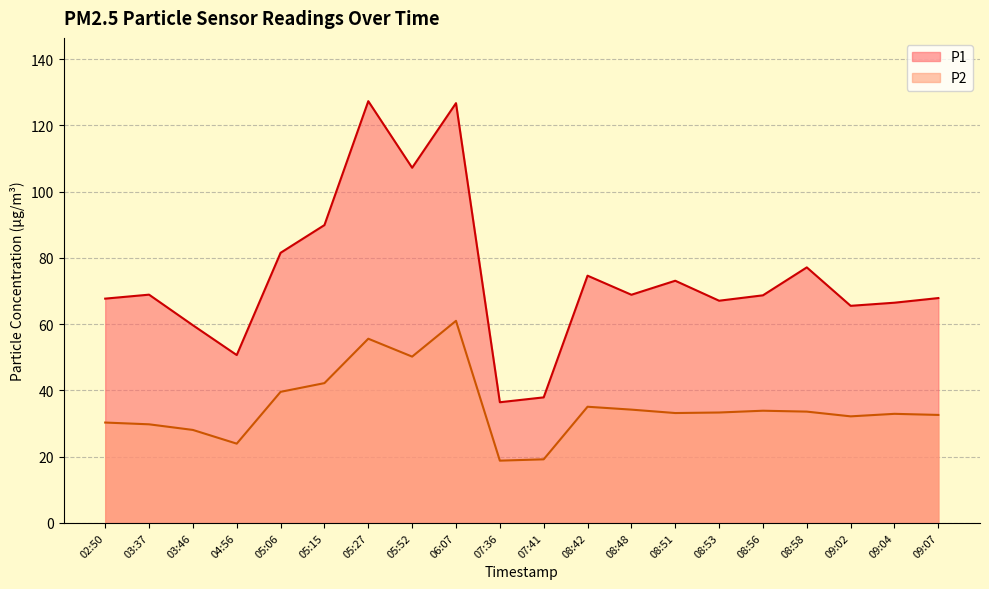

List the series in order of their overall mean, lowest first.

P2, P1